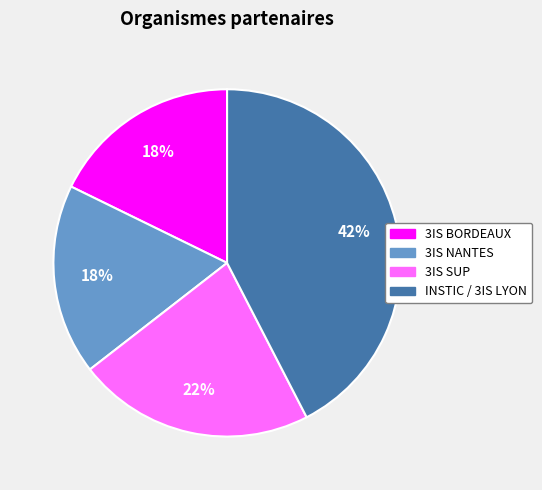

Is the sum of INSTIC / 3IS LYON and 3IS BORDEAUX greater than half?

Yes